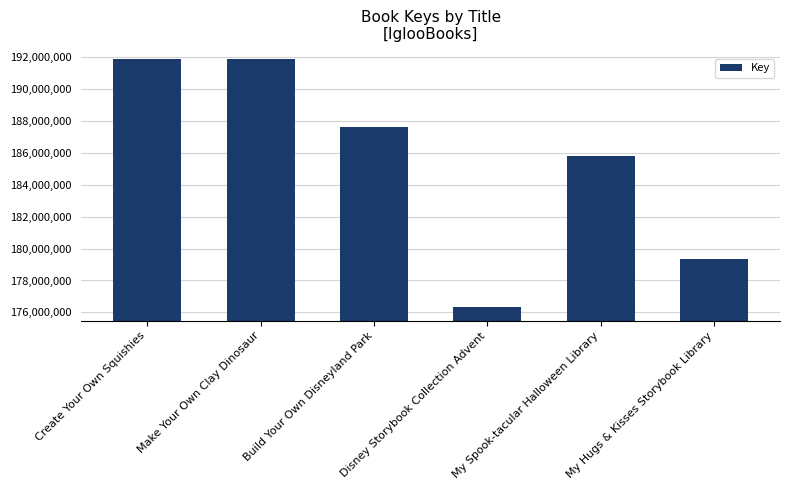

Which category has the lowest value across all series?

Disney Storybook Collection Advent